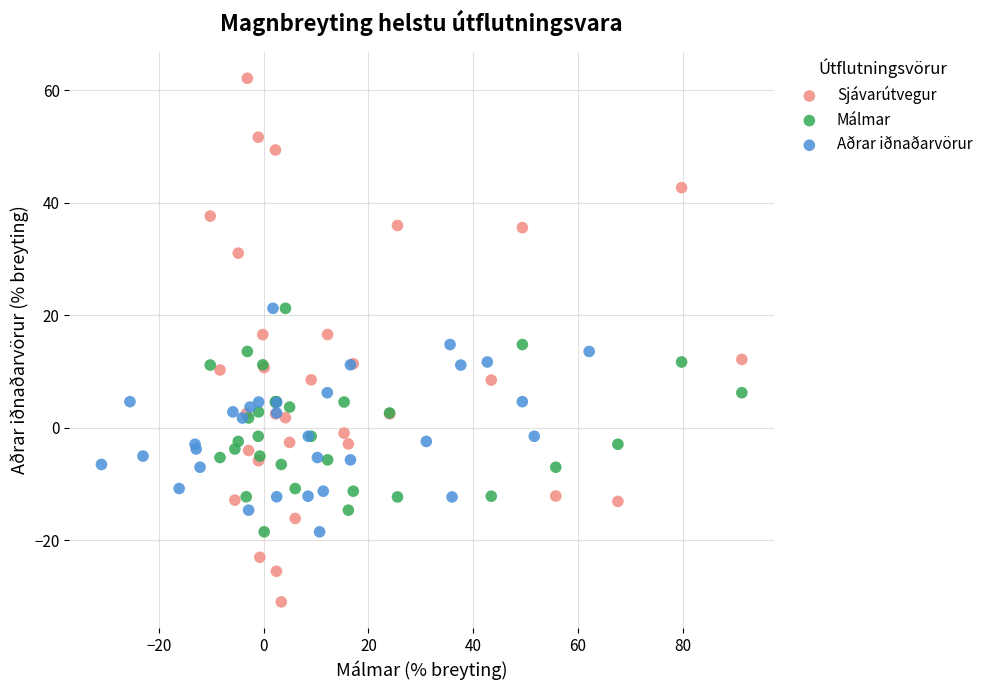

What are all the series names shown in the legend?

Sjávarútvegur, Málmar, Aðrar iðnaðarvörur